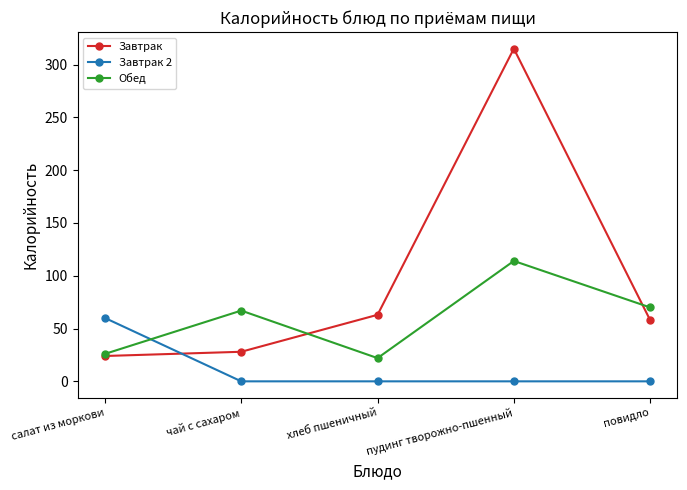

After their last crossing, which series has the higher values: Обед or Завтрак?

Обед